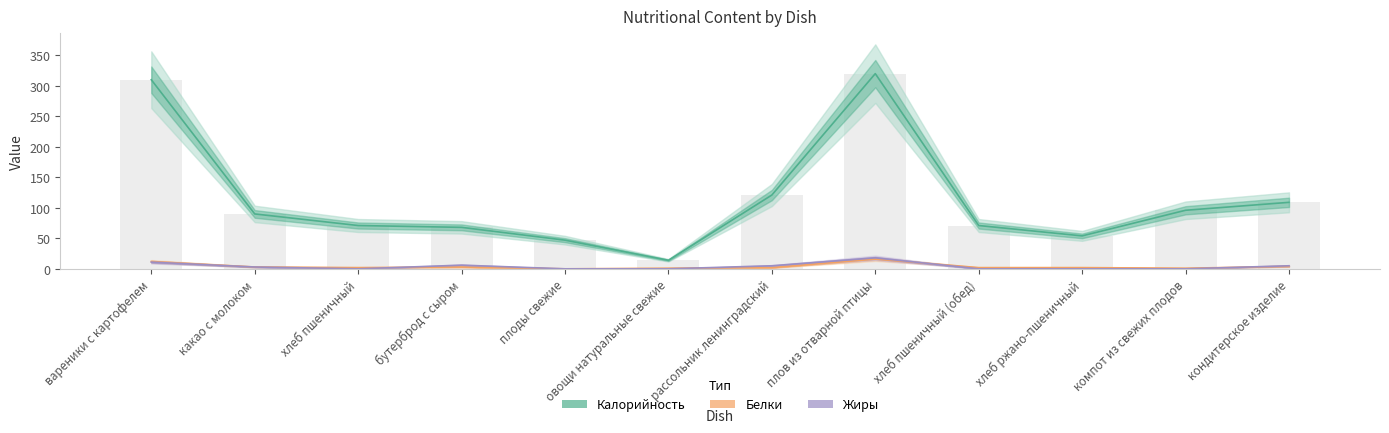

At which category is the sum across all series the highest?

плов из отварной птицы